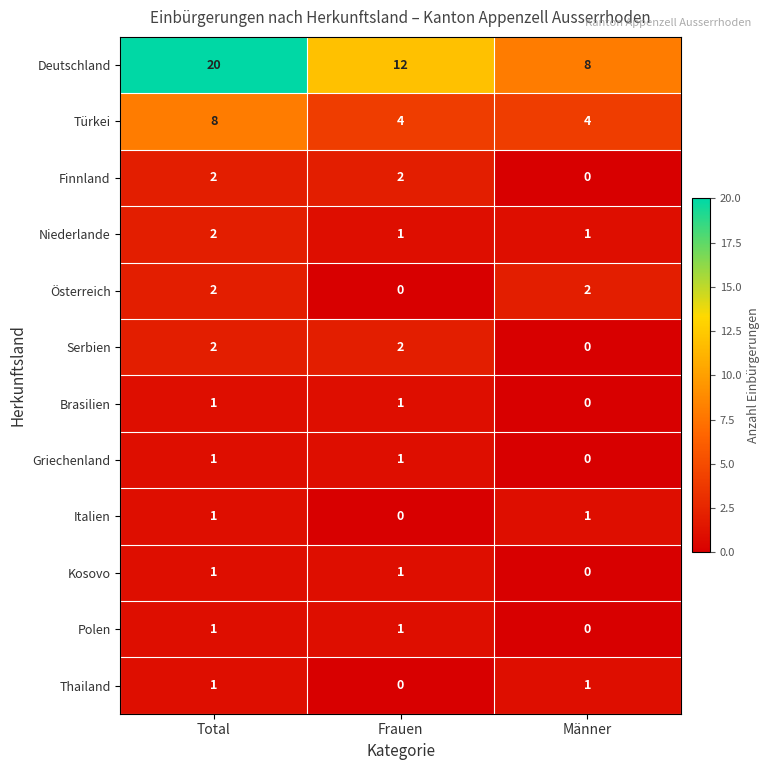

What is the greatest value displayed?

20